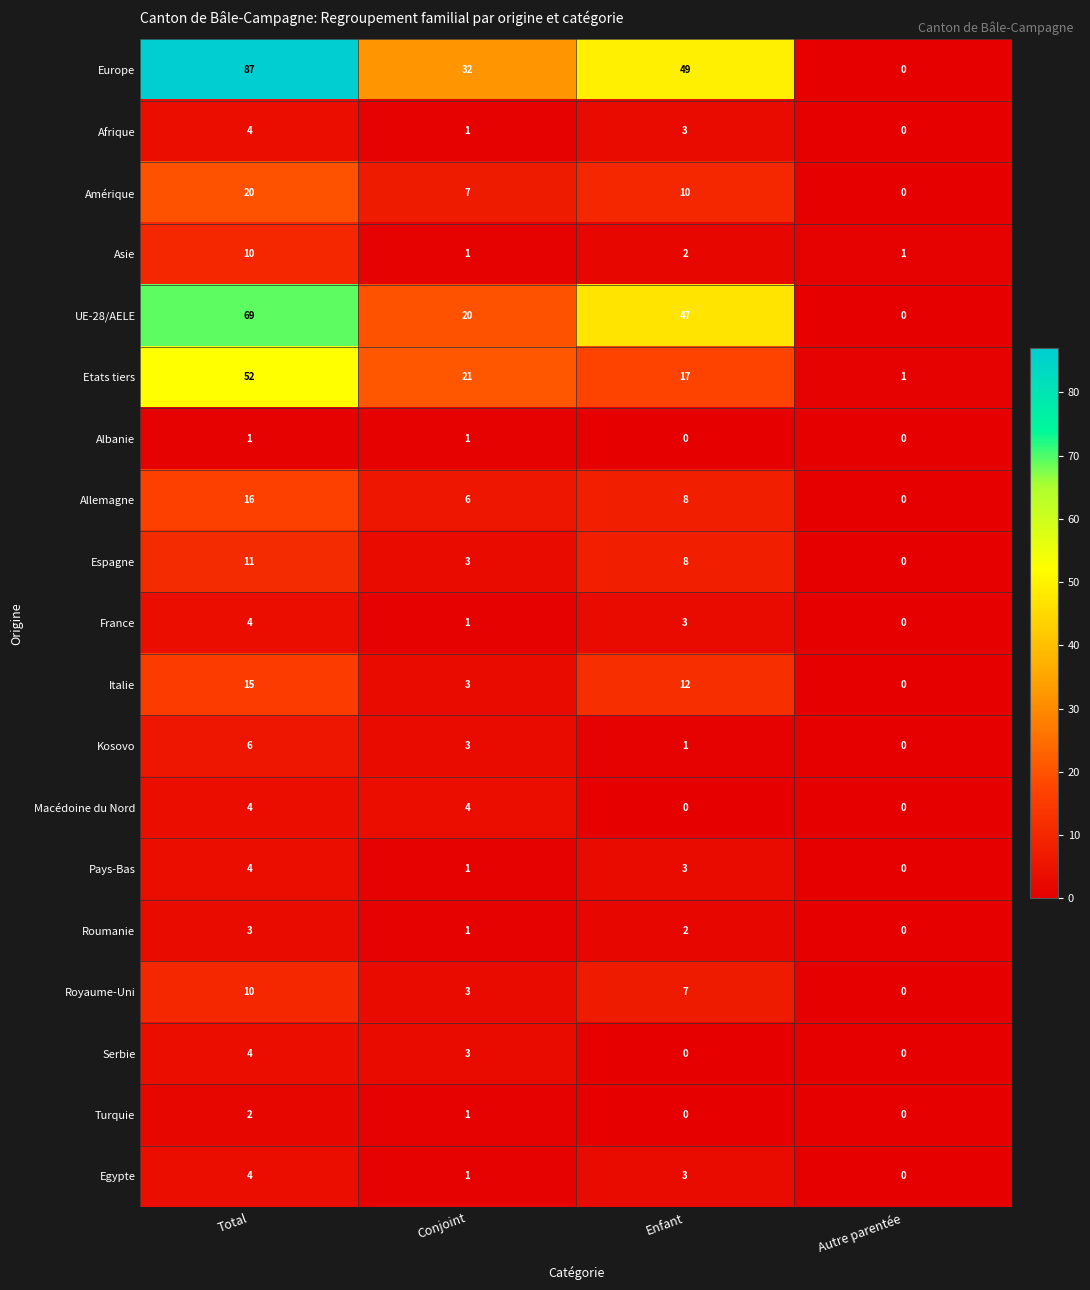

At which label is Espagne closest to 5?

Conjoint